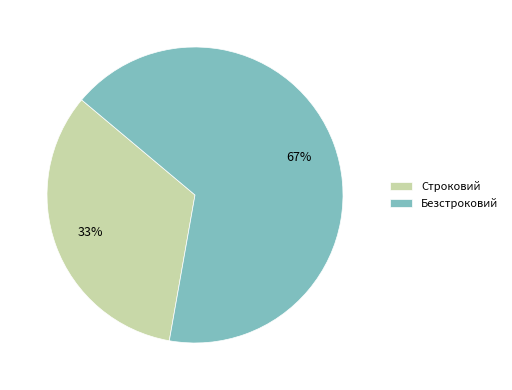

Which slice is the smallest?

Строковий